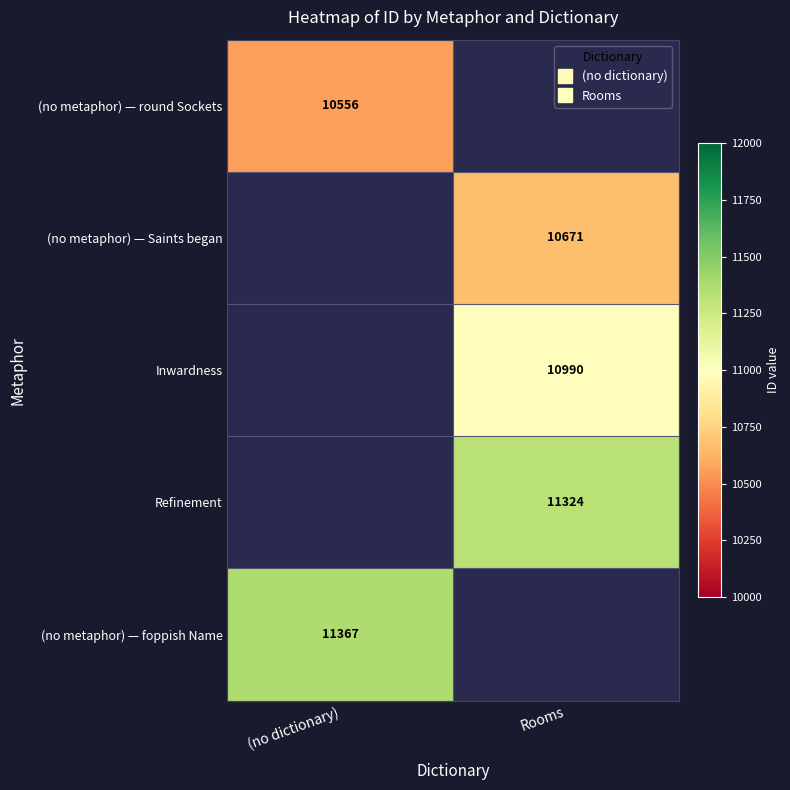

The value of (no metaphor) — Saints began at Rooms is 10671.0. True or false?

True